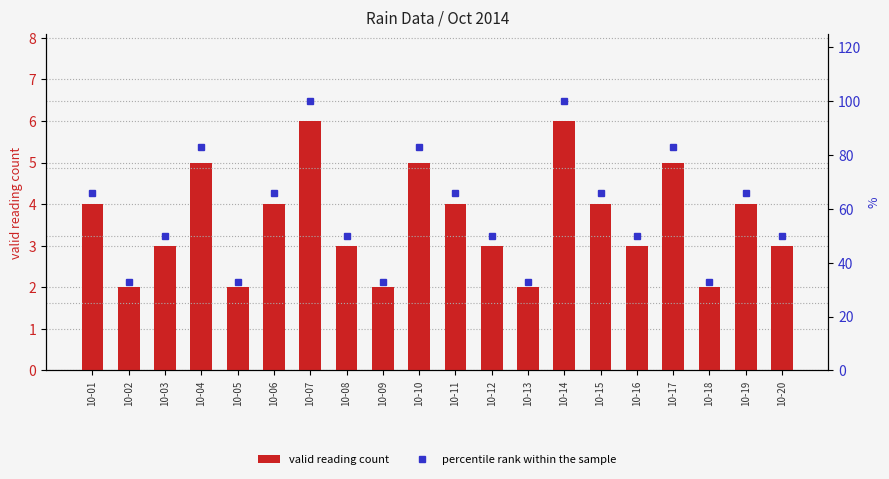

Which series changed the most between 10-01 and 10-12?

percentile rank within the sample